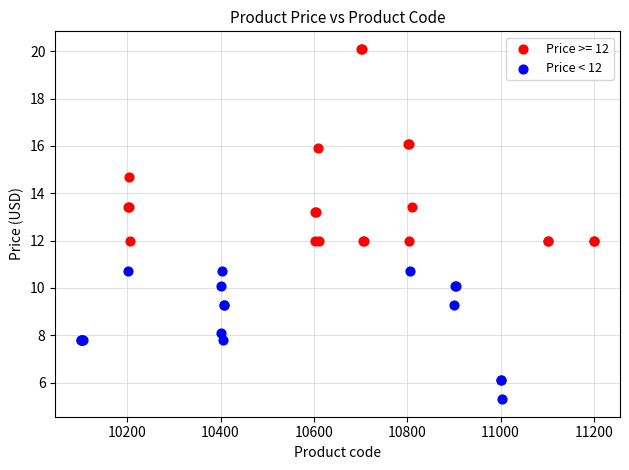

Which series contains the highest Y value?

Price >= 12